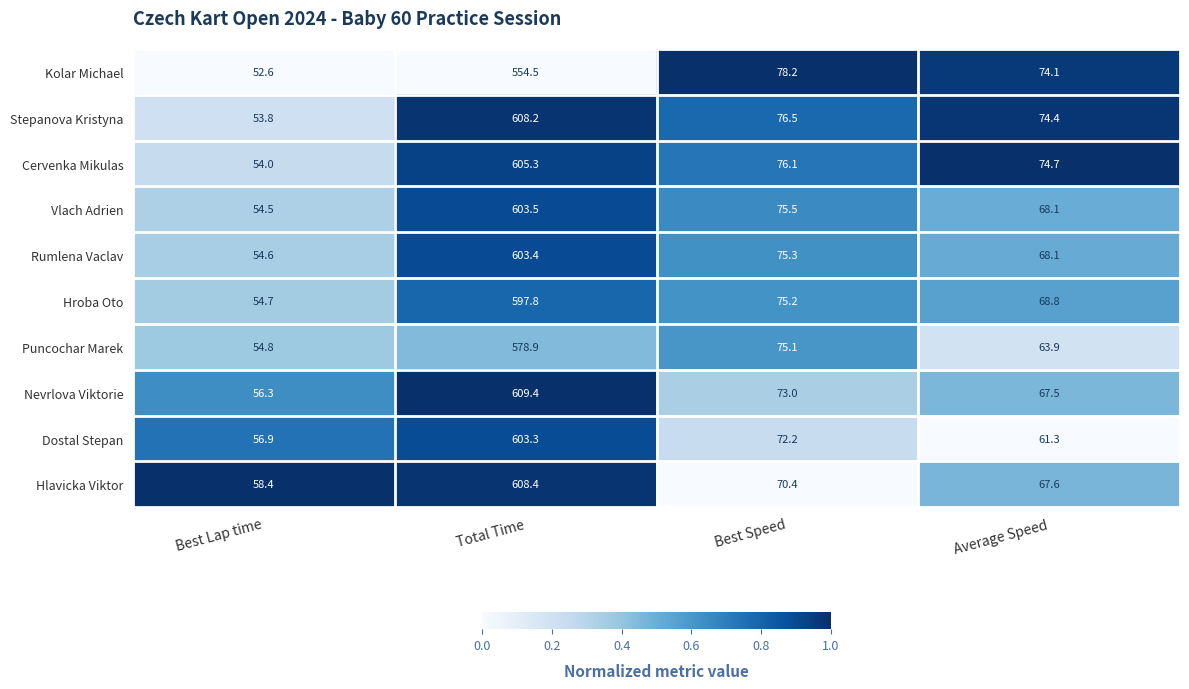

Where does the Rumlena Vaclav series first go above 75?

Total Time